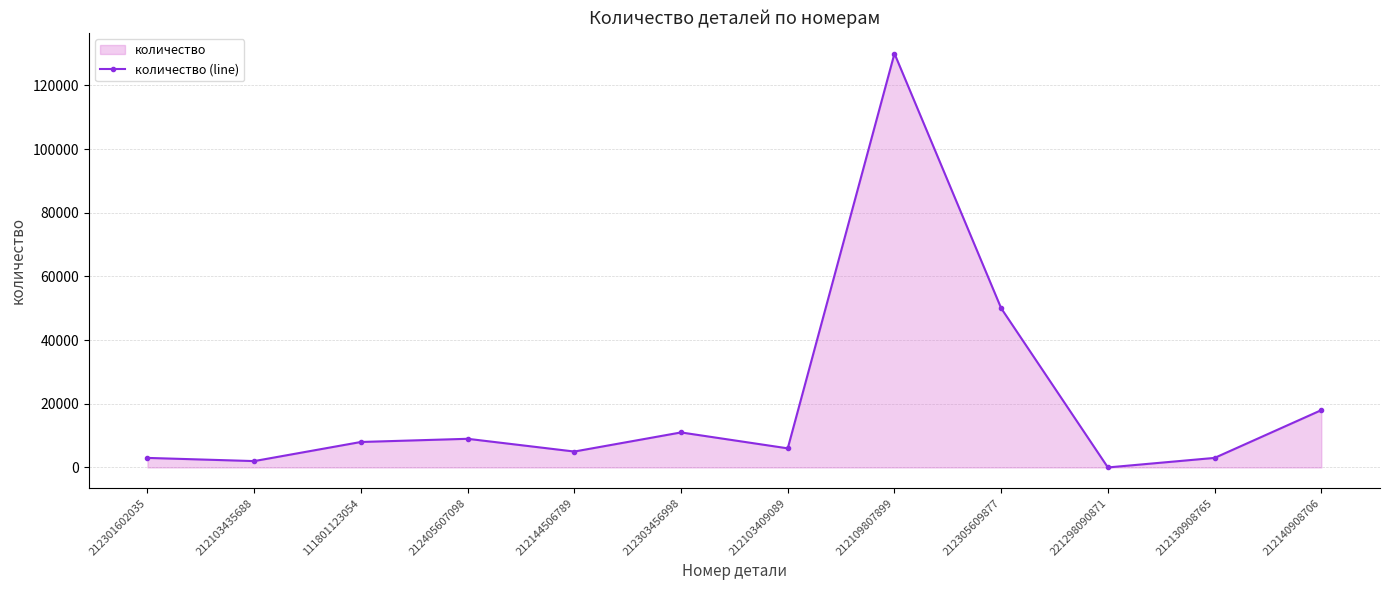

What is the label of the 4th point from the left?

212405607098